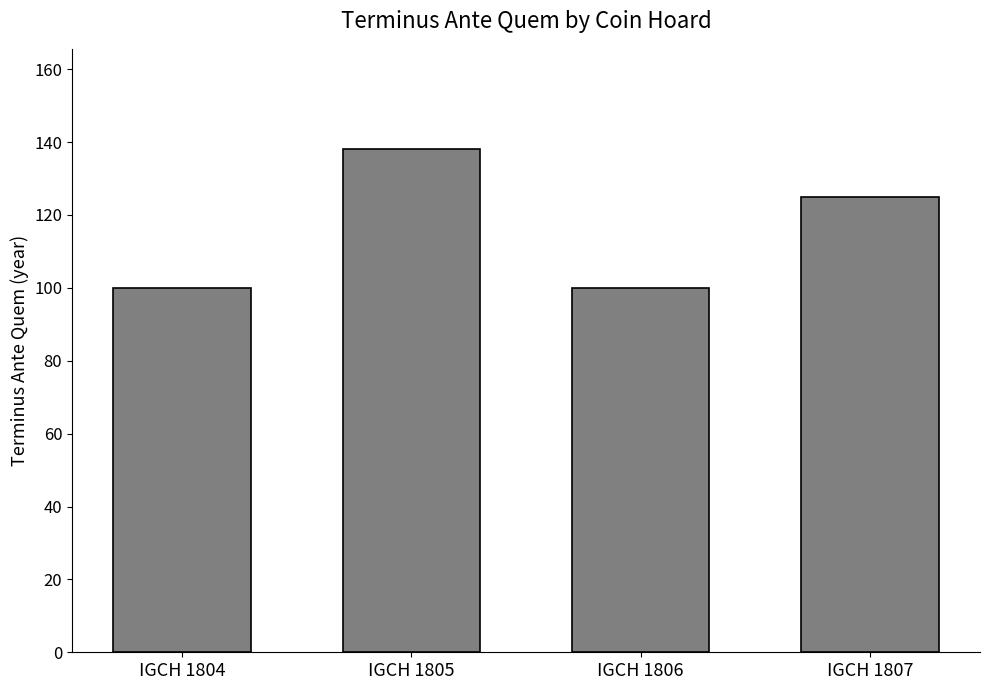

What is the change in value from IGCH 1805 to IGCH 1807?

-13